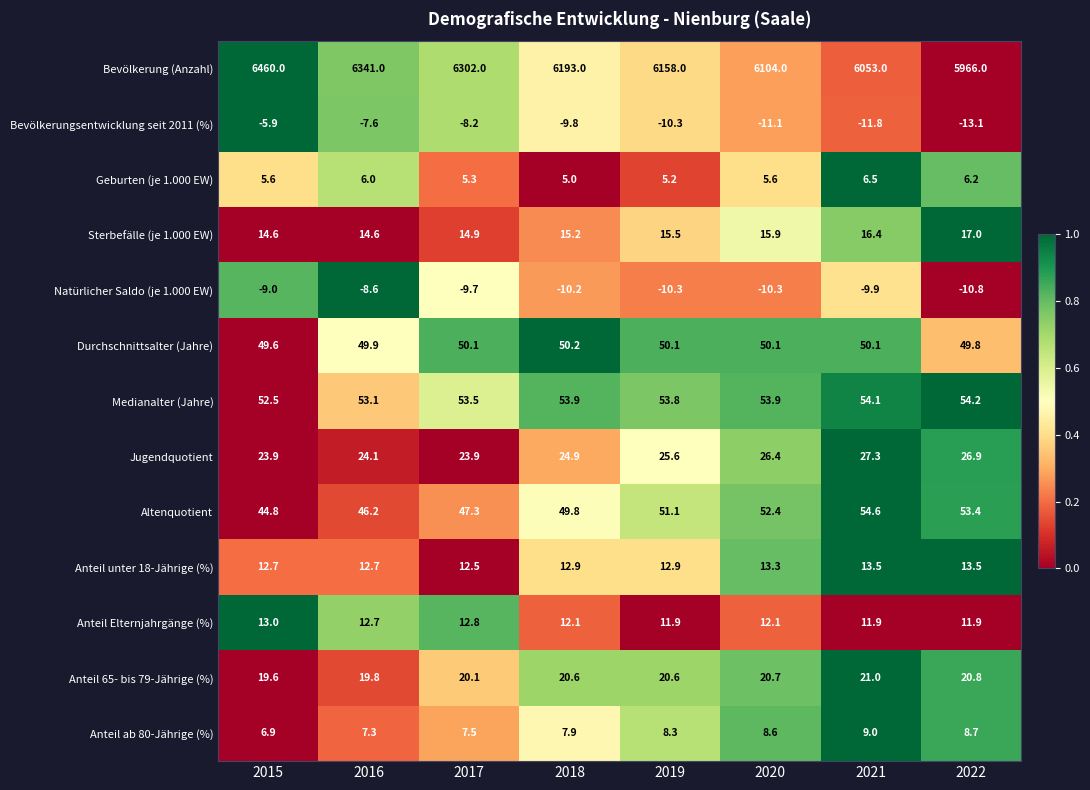

What is the total value across all series at 2017?

6532.0